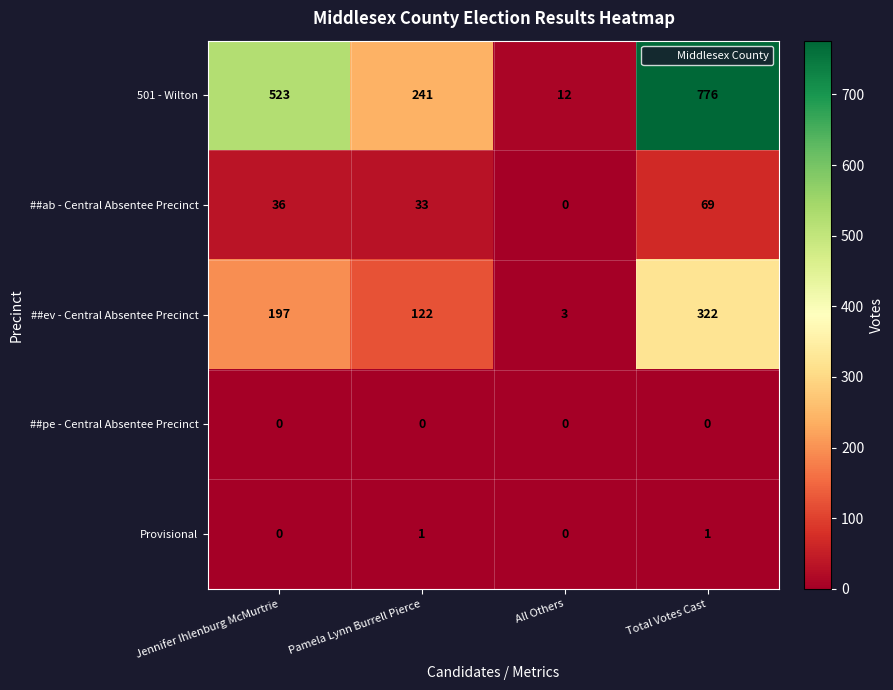

Is it true that ##ev - Central Absentee Precinct equals 277 at Jennifer Ihlenburg McMurtrie?

False